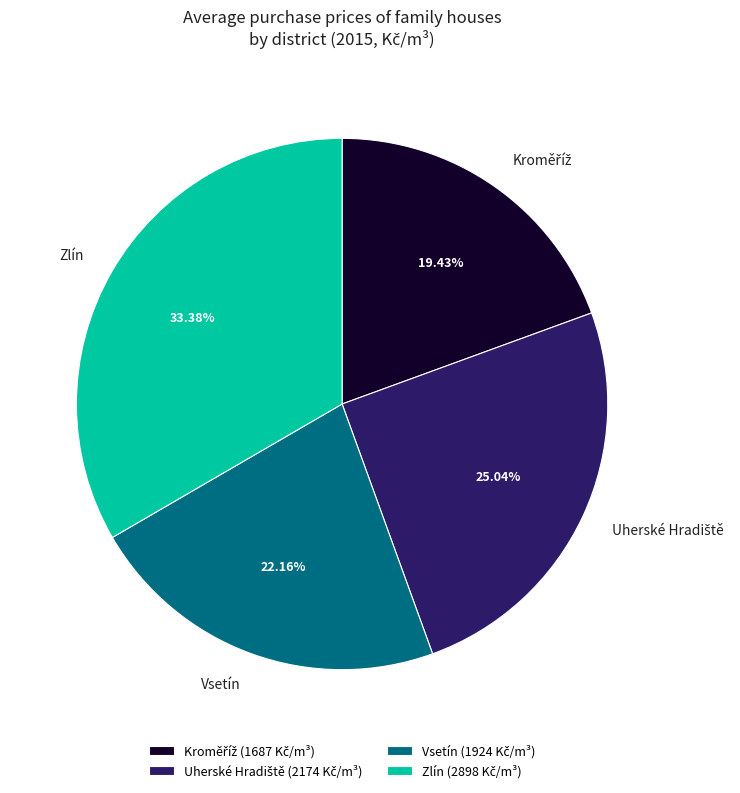

To the nearest percent, what is the average slice percentage?

25%